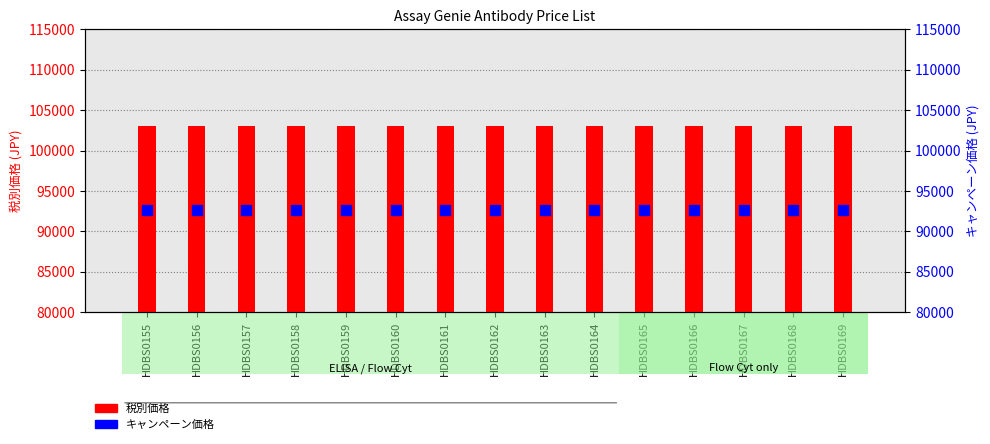

True or false: キャンペーン価格 has a value of 92700 at HDBS0156.

True